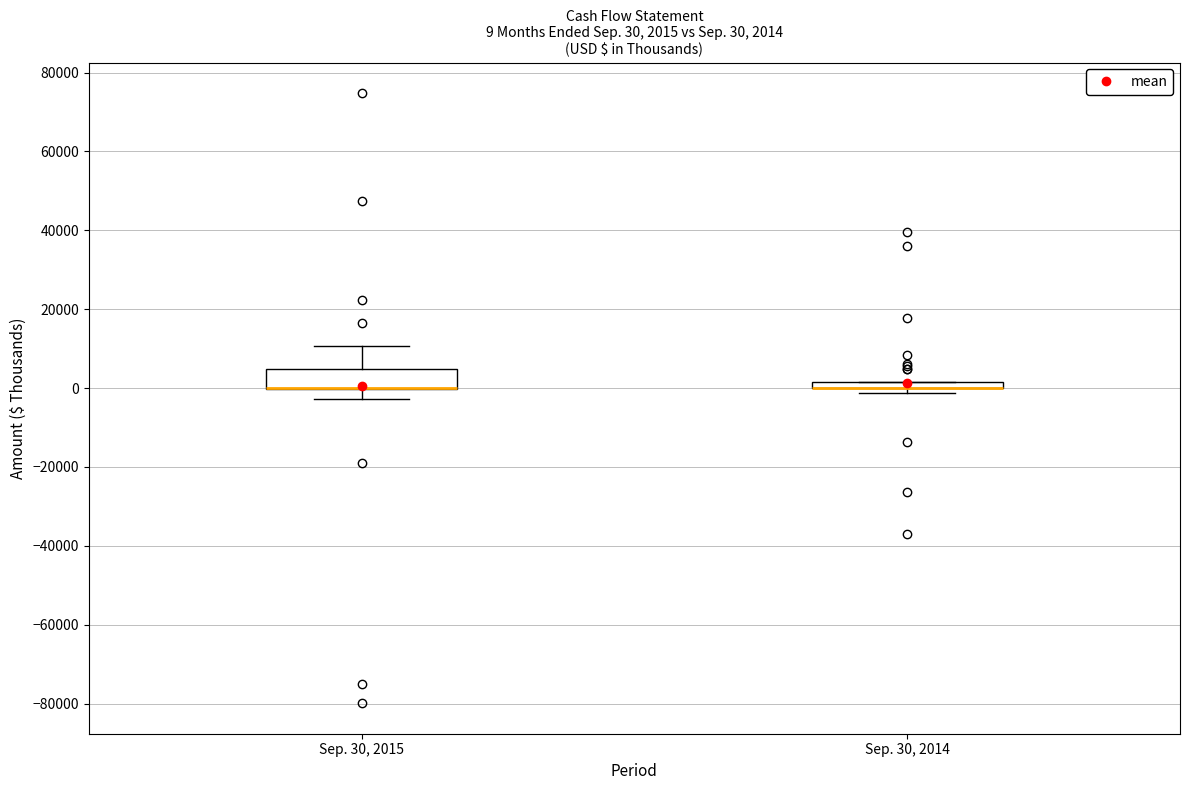

Comparing the boxes themselves (not the whiskers), which one is the tallest?

Sep. 30, 2015